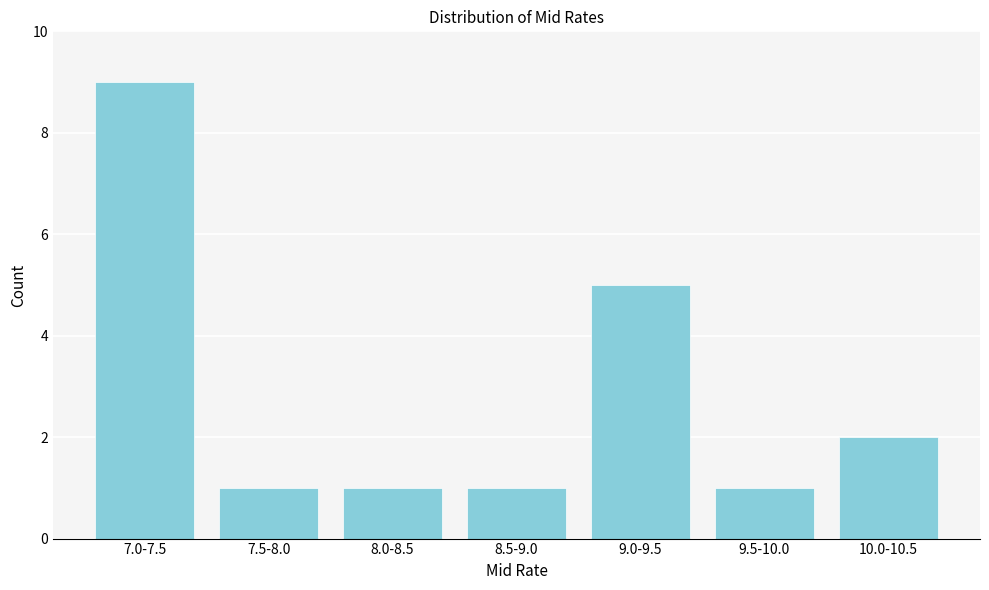

Reading left to right, what are all the values shown in this chart?

9	1	1	1	5	1	2